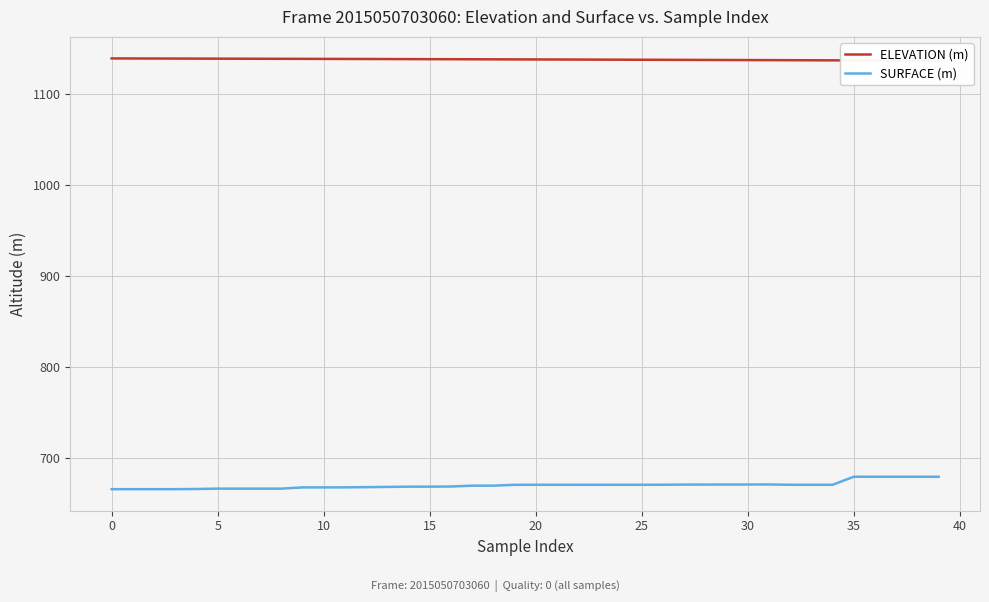

Where is ELEVATION (m) nearest to the value 1138?

29